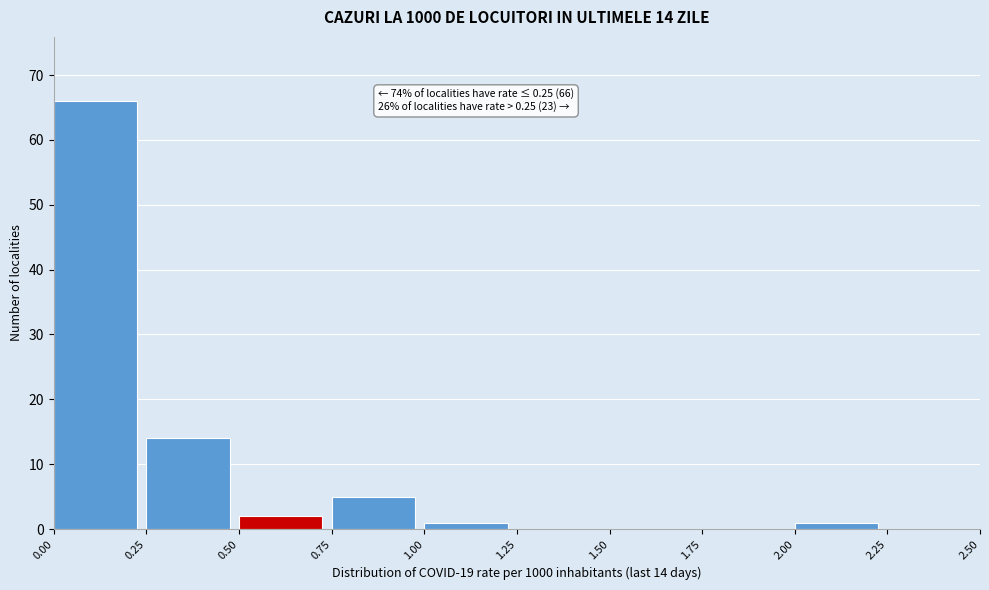

Over which range of the x-axis is the bar tallest?

0.00 to 0.25